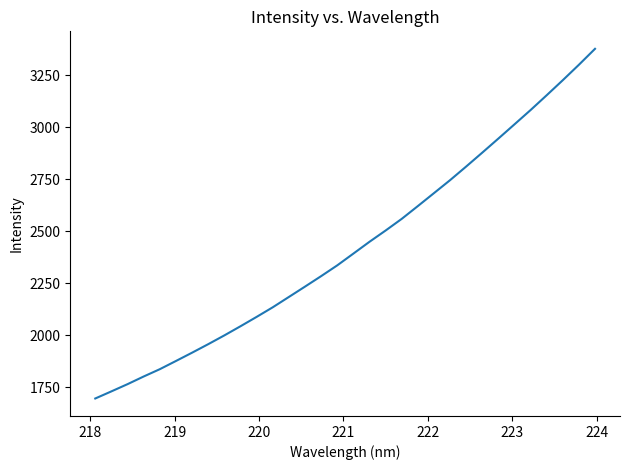

What is the maximum value shown in the chart?

3377.8